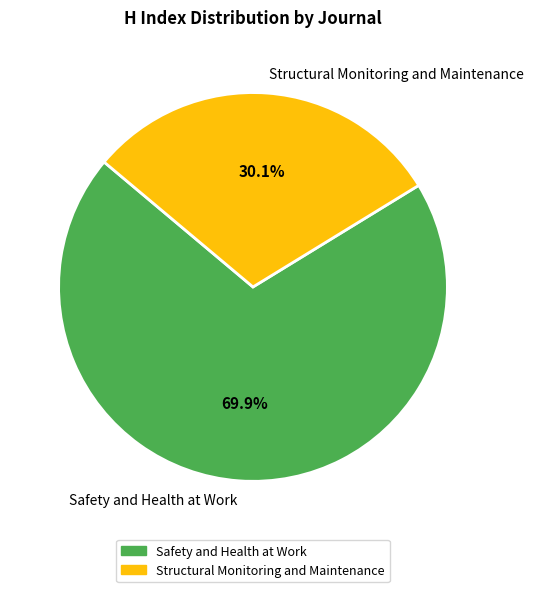

What percentage is the Structural Monitoring and Maintenance slice, to the nearest percent?

30%